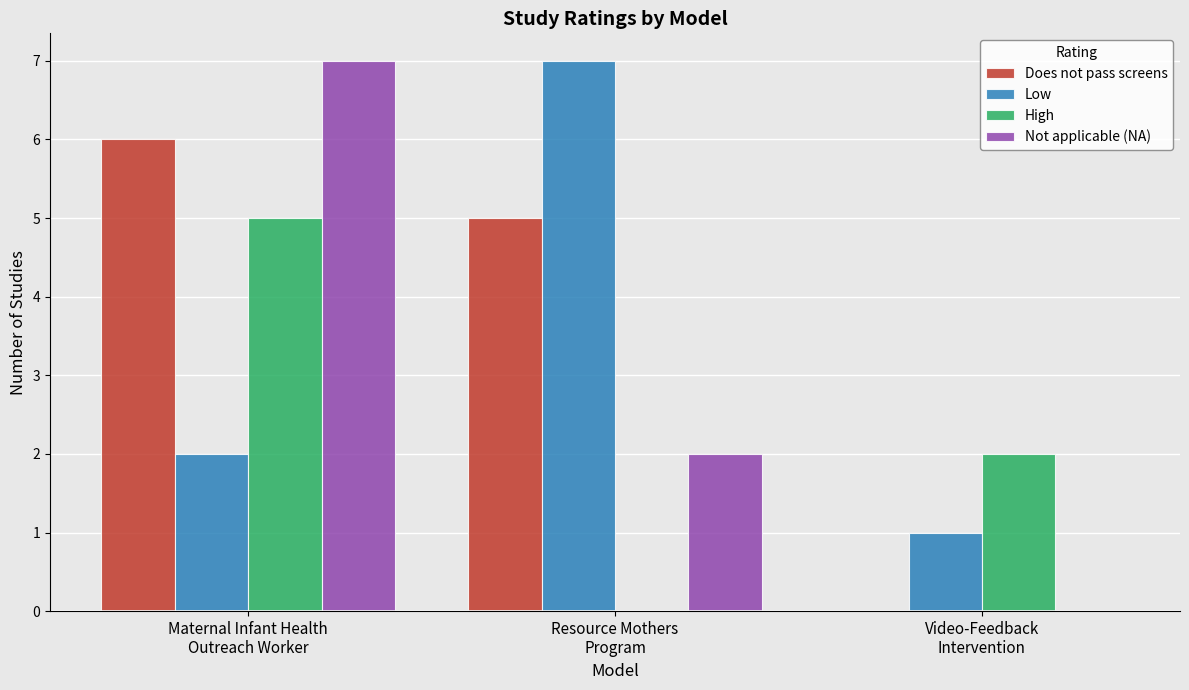

Which series changed the most between Maternal Infant Health
Outreach Worker and Video-Feedback
Intervention?

Not applicable (NA)